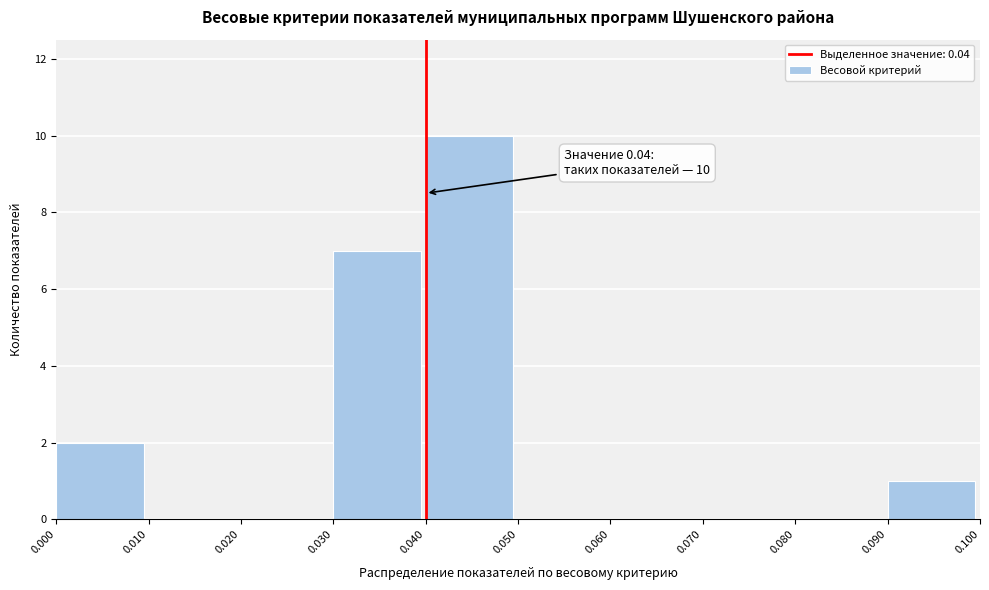

Over which range of the x-axis is the bar tallest?

0.040 to 0.050